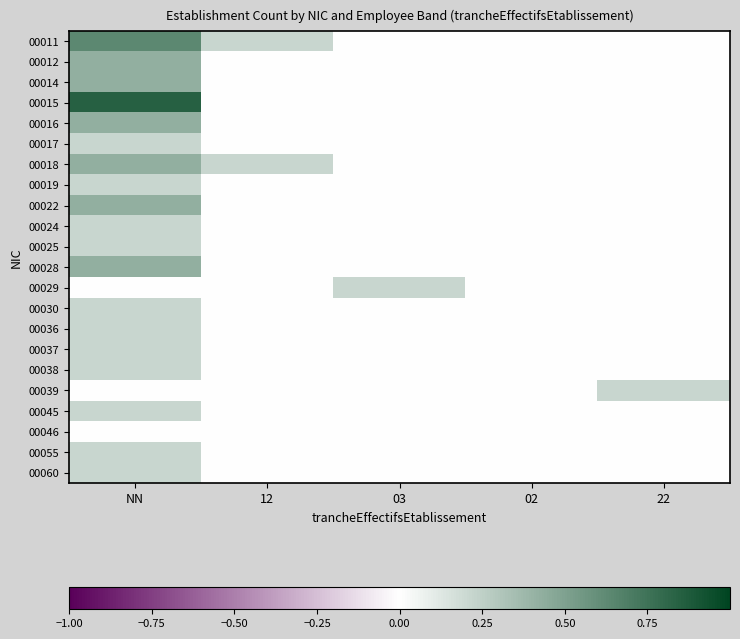

At how many categories does at least one series exceed 0?

4